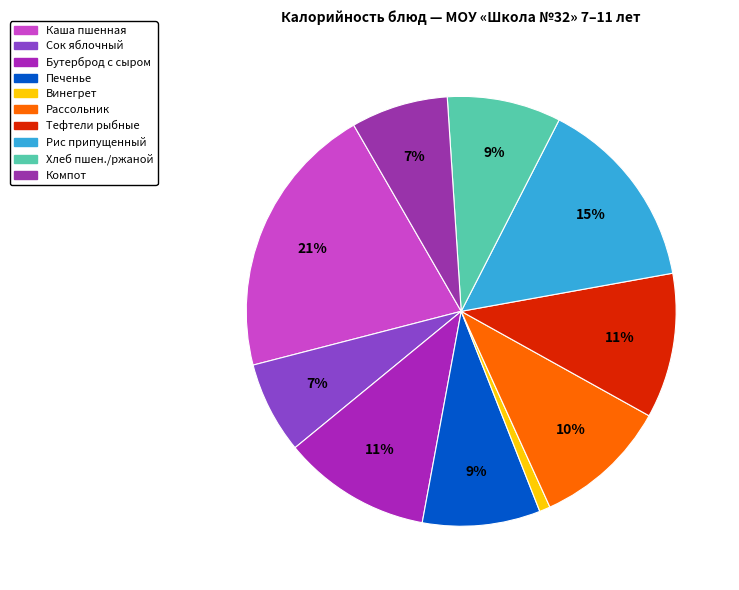

How many segments does this pie chart have?

10